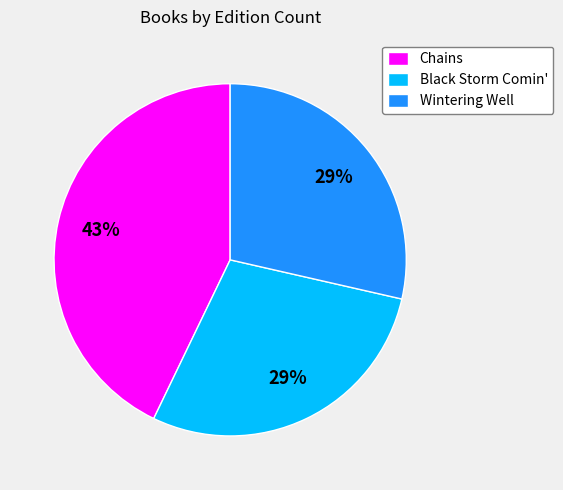

Do Chains and Black Storm Comin' together represent more than half of the pie?

Yes